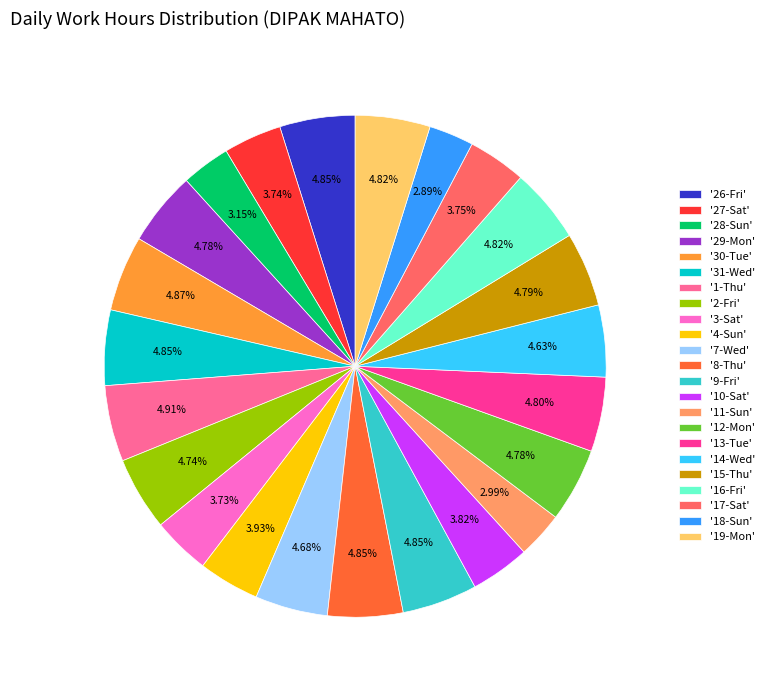

Approximately how many times larger is the value at '7-Wed' compared to '26-Fri'?

1.0